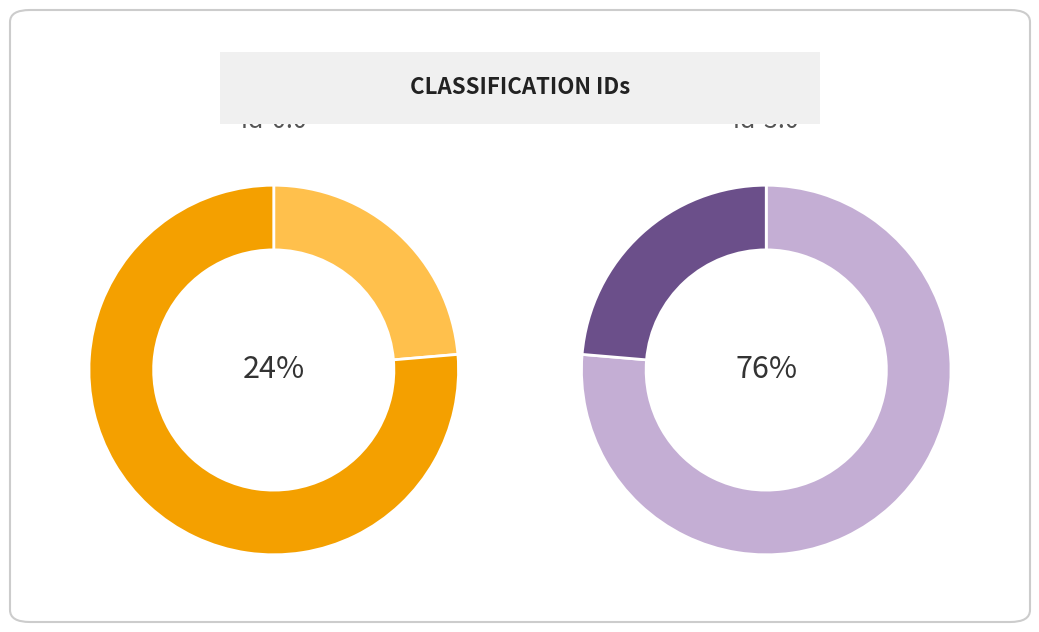

To the nearest percent, what portion does id-3.0.contracts.0.items.0 represent?

76%